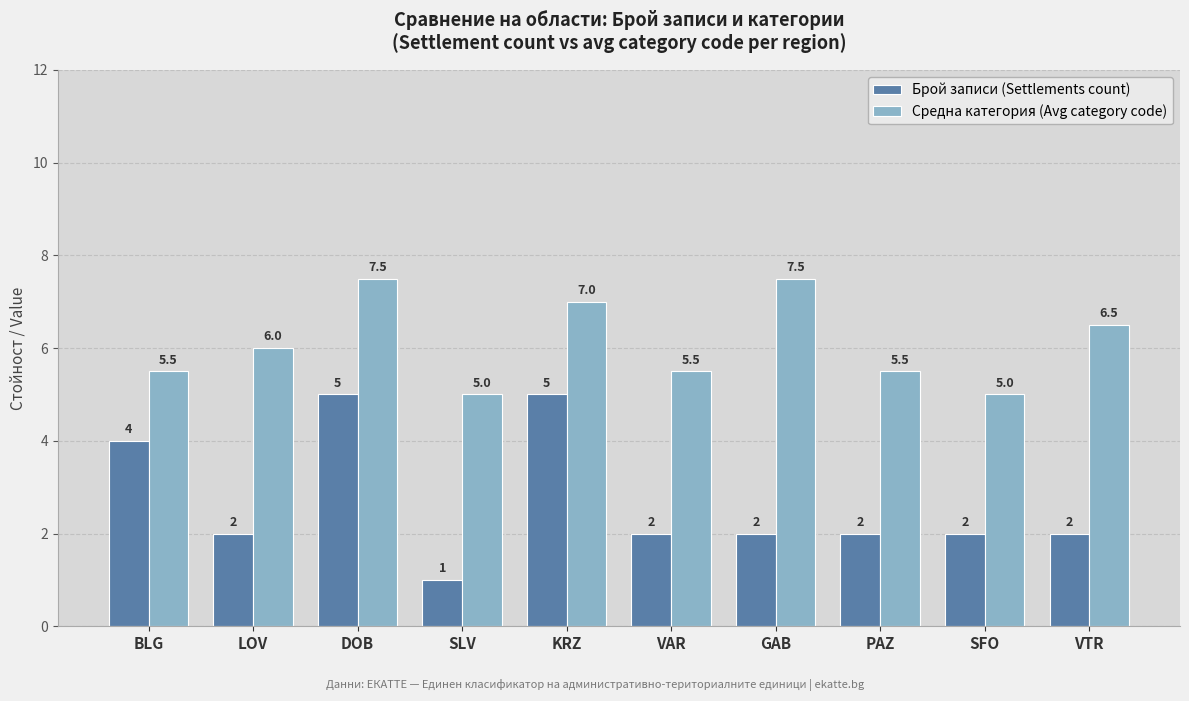

Reading left to right, list all the values displayed in this chart.

Брой записи (Settlements count): 4.0	2.0	5.0	1.0	5.0	2.0	2.0	2.0	2.0	2.0
Средна категория (Avg category code): 5.5	6.0	7.5	5.0	7.0	5.5	7.5	5.5	5.0	6.5